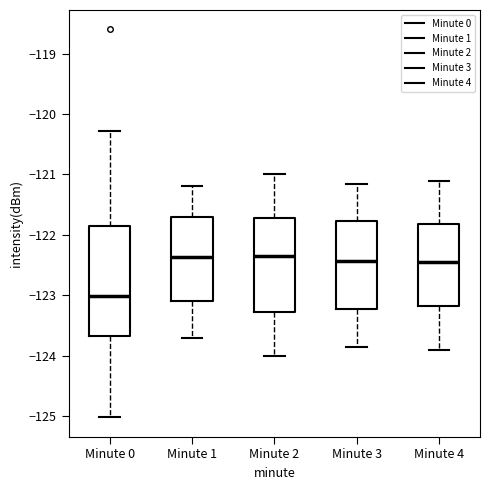

Comparing the boxes themselves (not the whiskers), which one is the tallest?

Minute 0